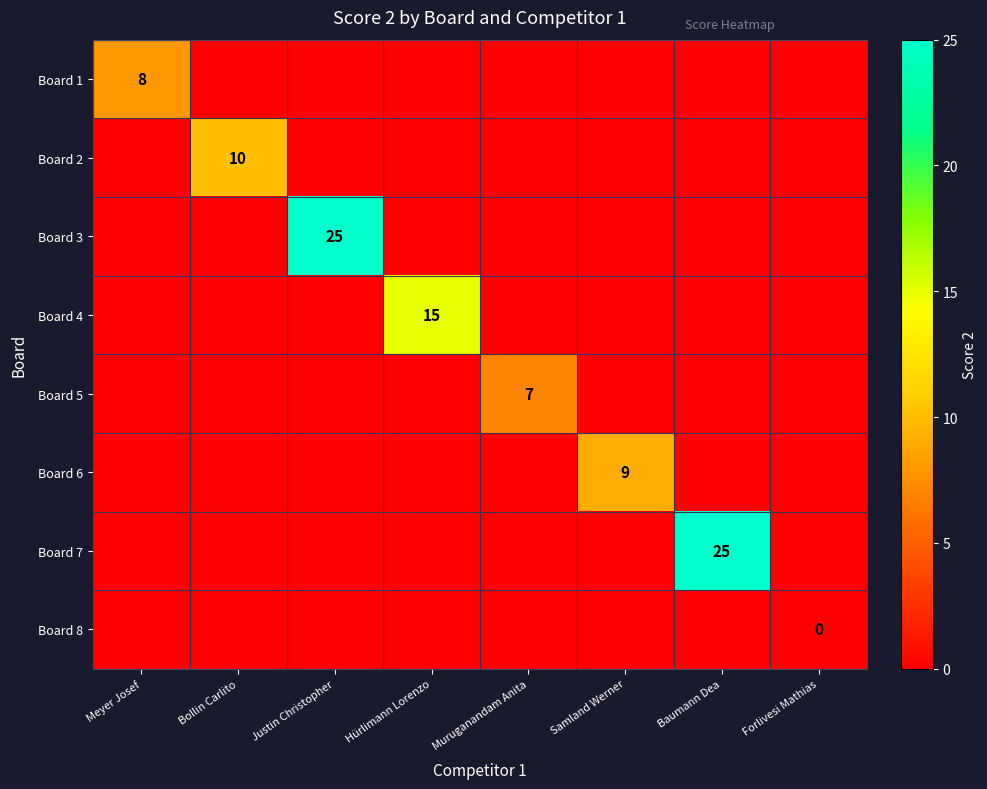

The Board 2 series shows 15 at Bollin Carlito. True or false?

False